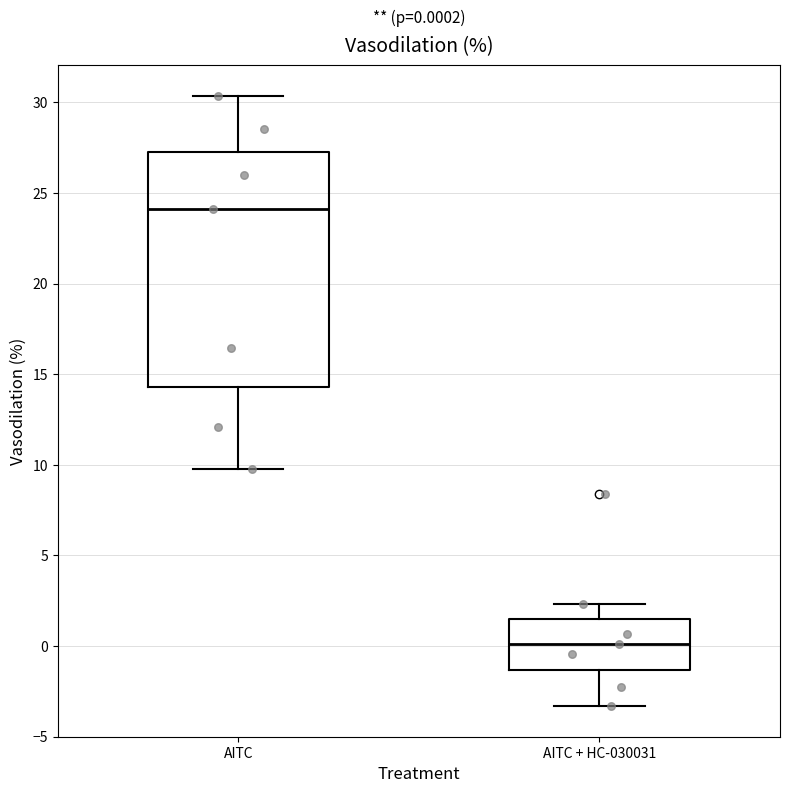

Comparing the boxes themselves (not the whiskers), which one is the tallest?

AITC